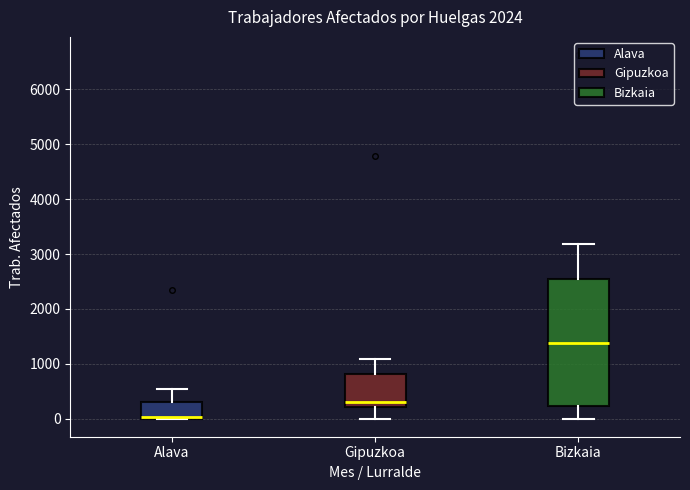

Where is the lower edge of the box for Bizkaia on the y-axis? The values are not printed on the chart, so give them approximately, as read against the axis.

200